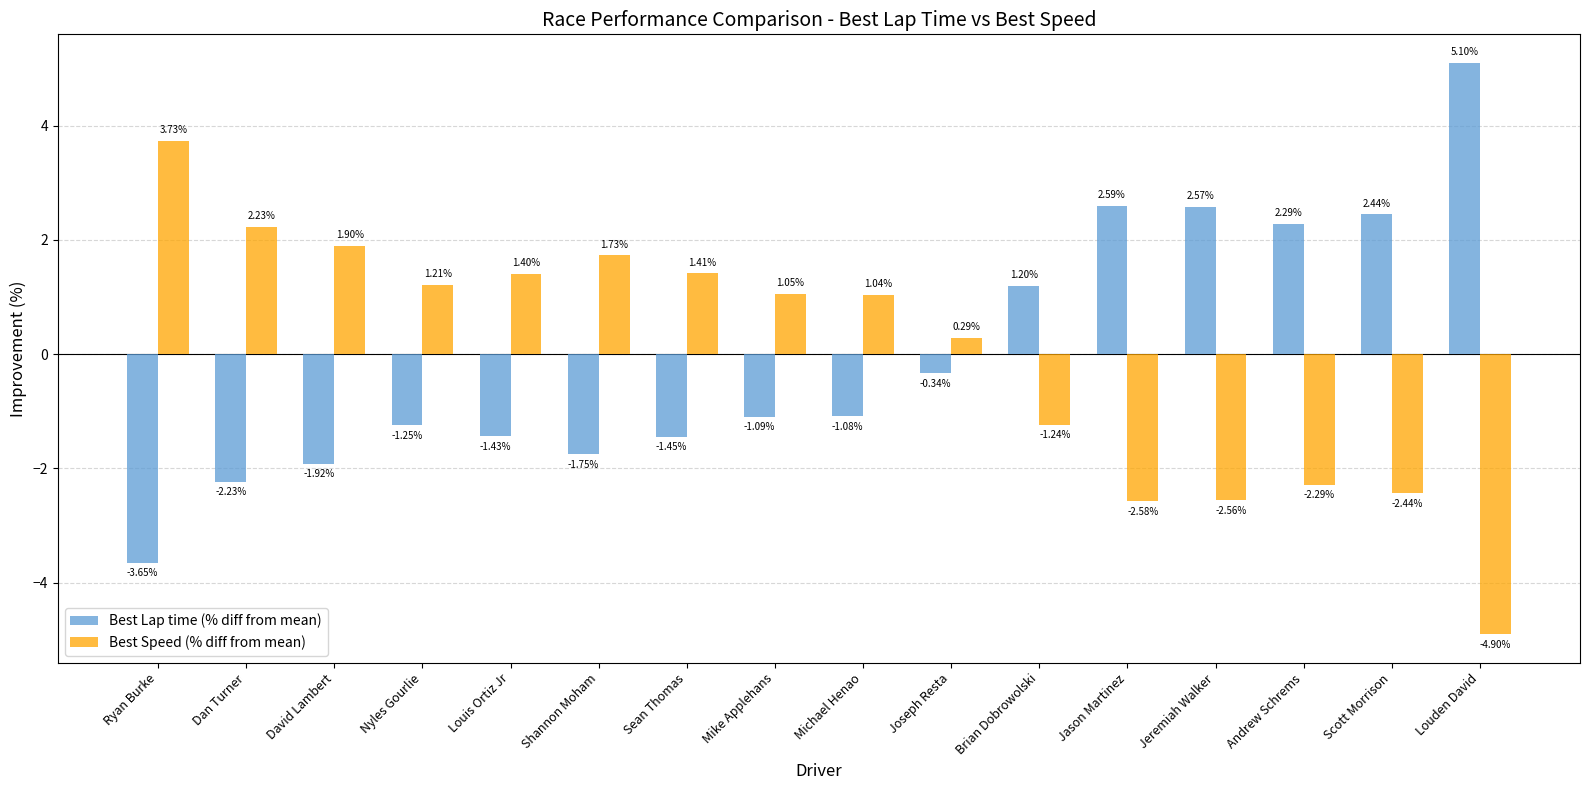

At which category is the sum across all series the highest?

Louden David